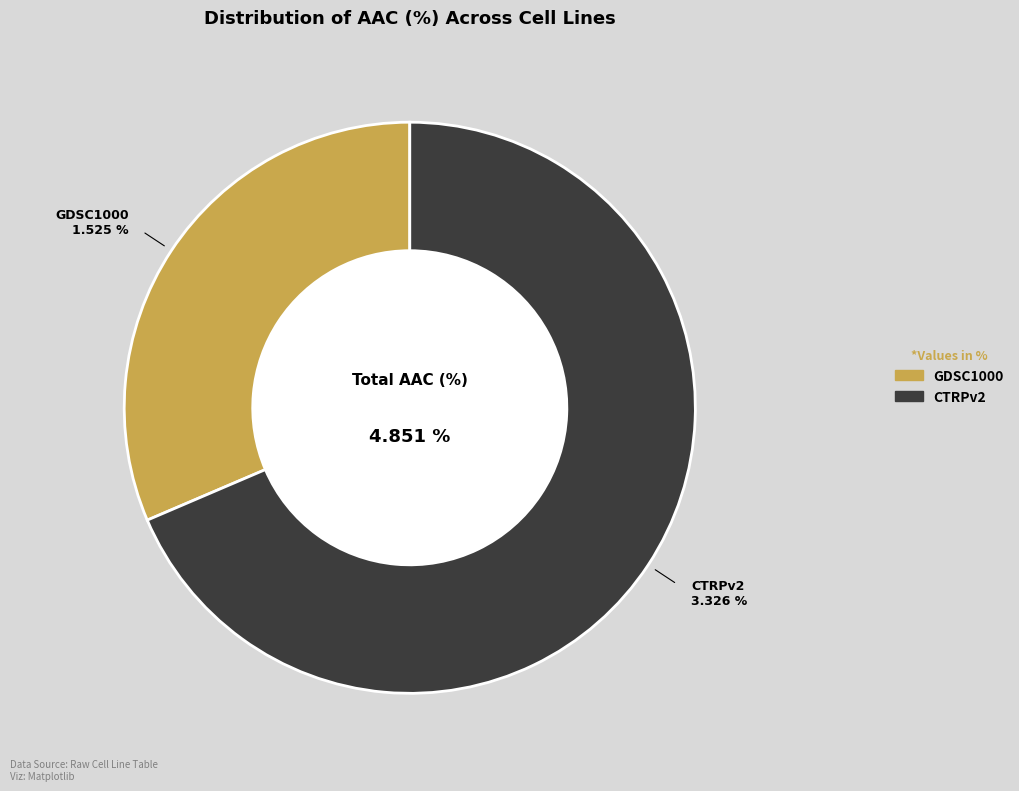

Is GDSC1000 the majority of the pie?

No